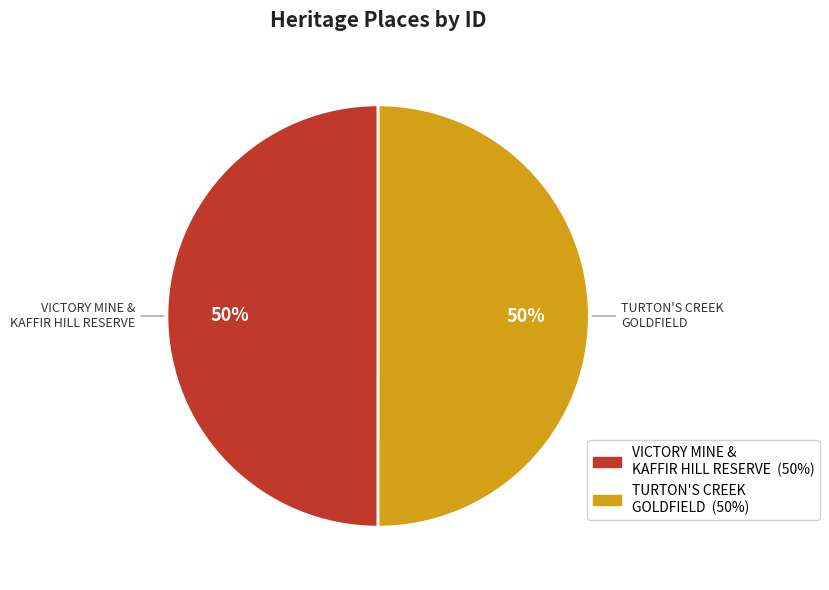

True or false: TURTON'S CREEK GOLDFIELD accounts for 50% of the total.

True